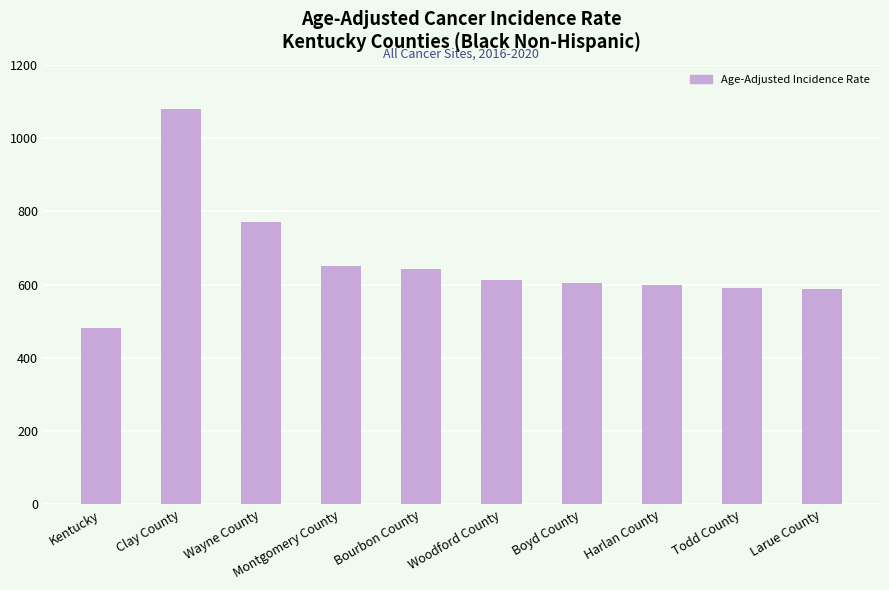

What is the label of the 9th bar from the right?

Clay County